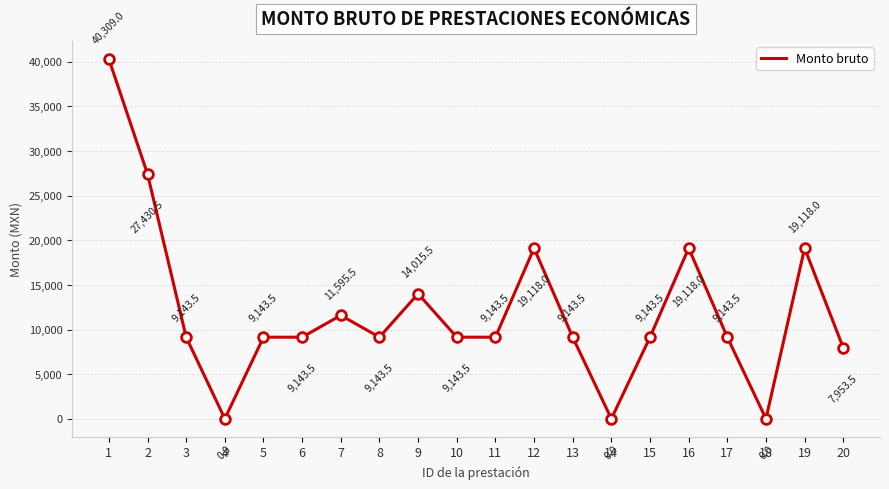

Does the chart have visible grid lines?

Yes